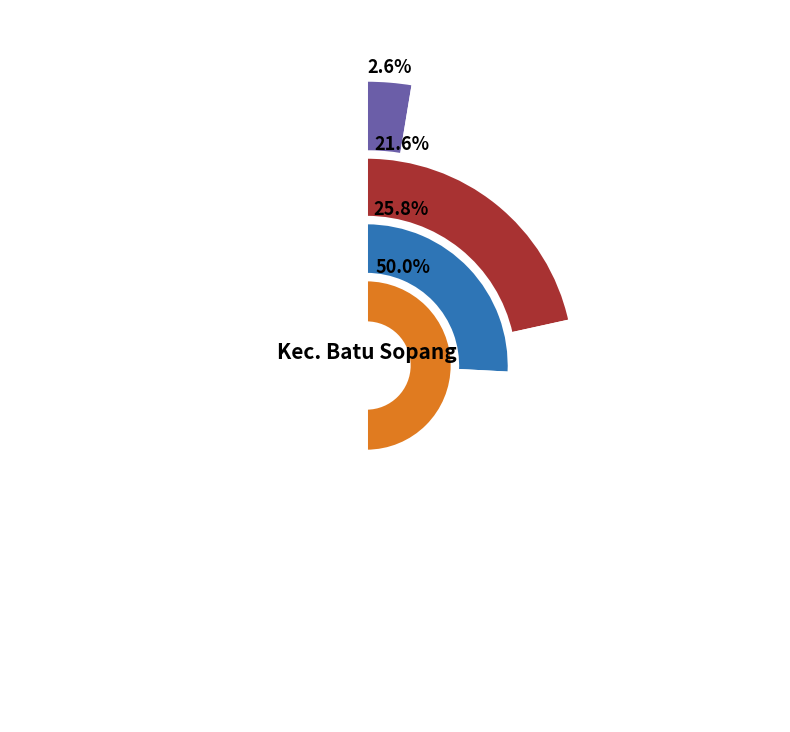

Is the sum of SD LUQMAN AL HAKIM BATU KAJANG and SD NEGERI 013 BATU SOPANG greater than half?

No